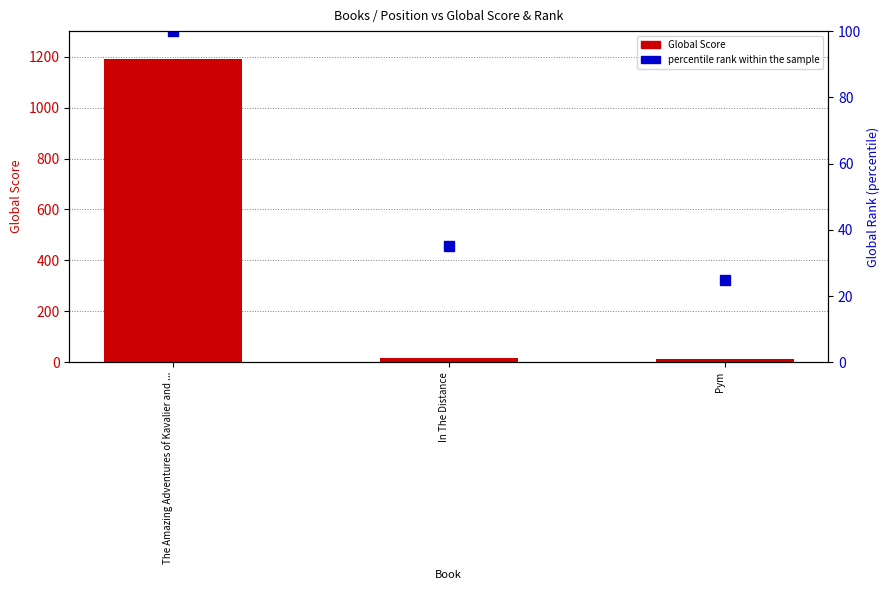

What is the sum of the Global Score values at Pym and In The Distance?

30